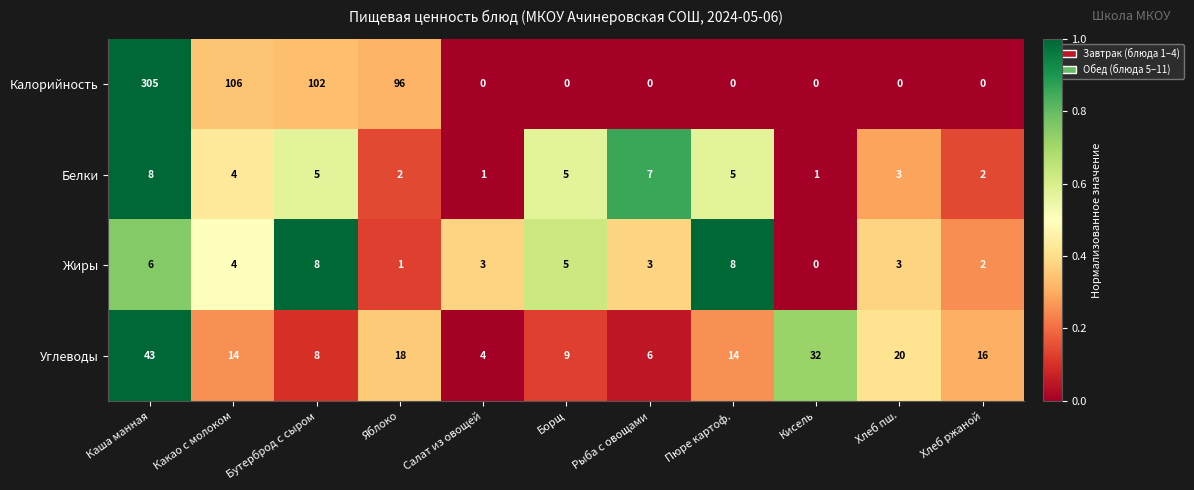

The value of Белки at Какао с молоком is 3. True or false?

False